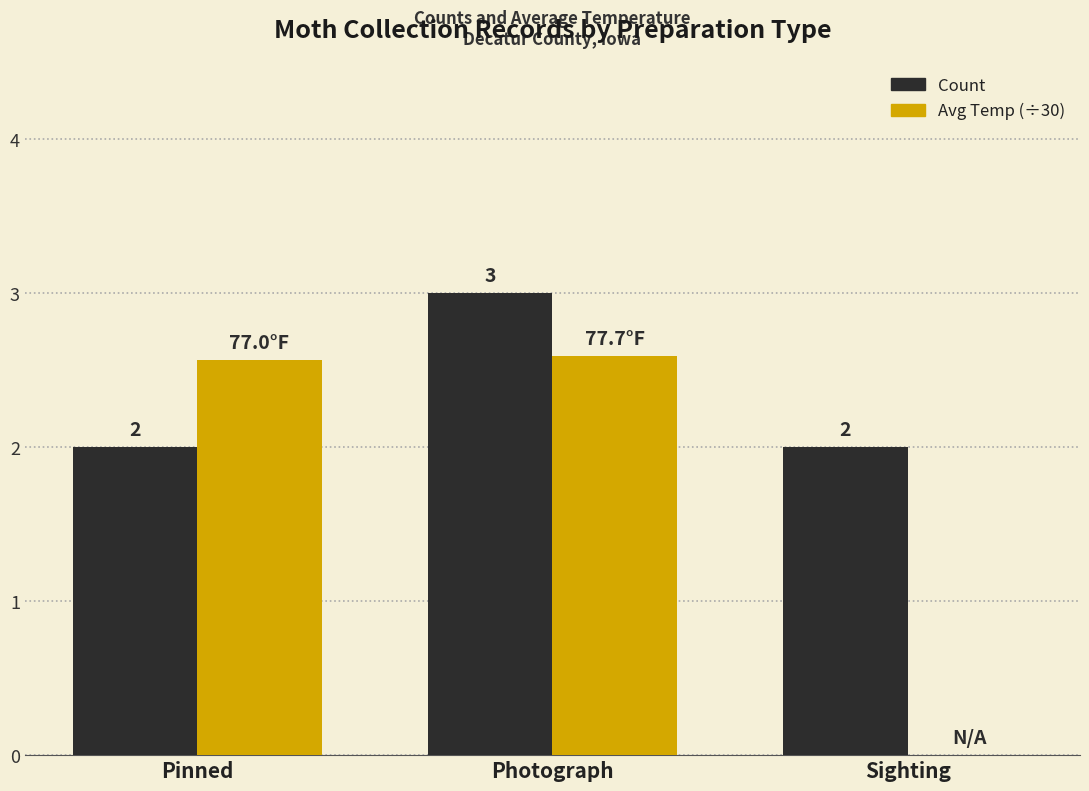

What is the sum of the Count values at Photograph and Pinned?

5.0